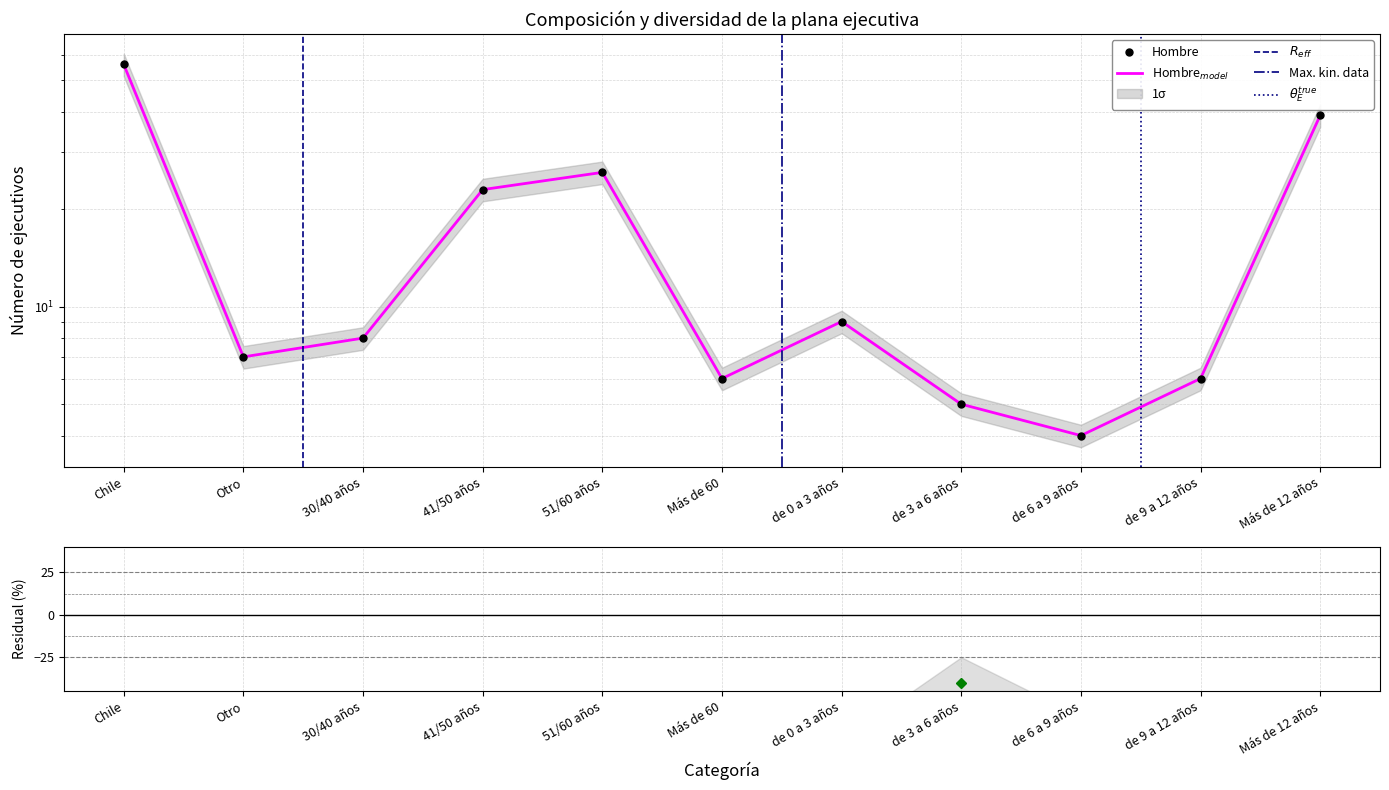

True or false: the data shows 16 at de 0 a 3 años.

False